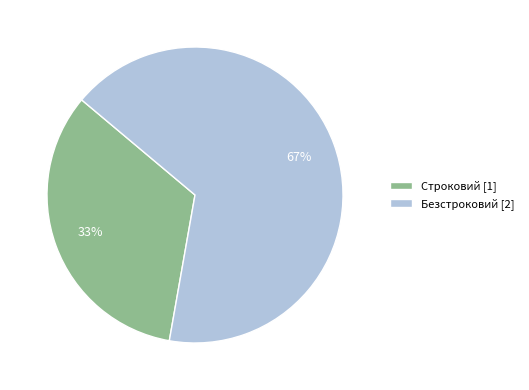

Which category has the biggest portion of the pie?

Безстроковий